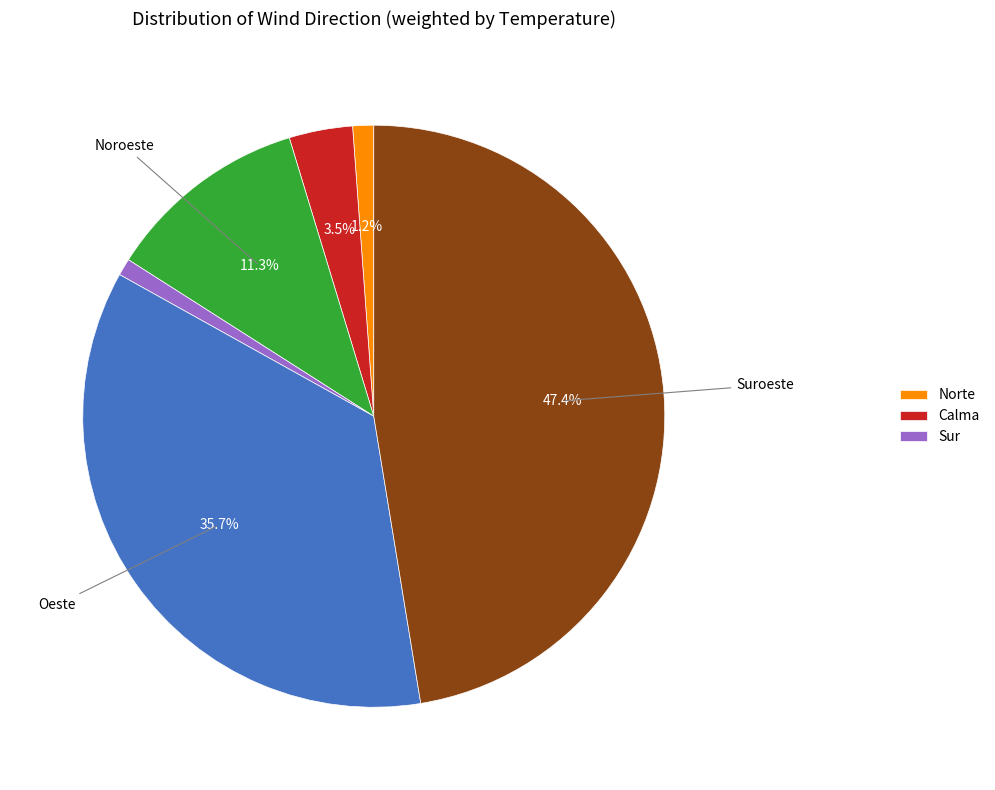

Does any single category account for the majority?

No